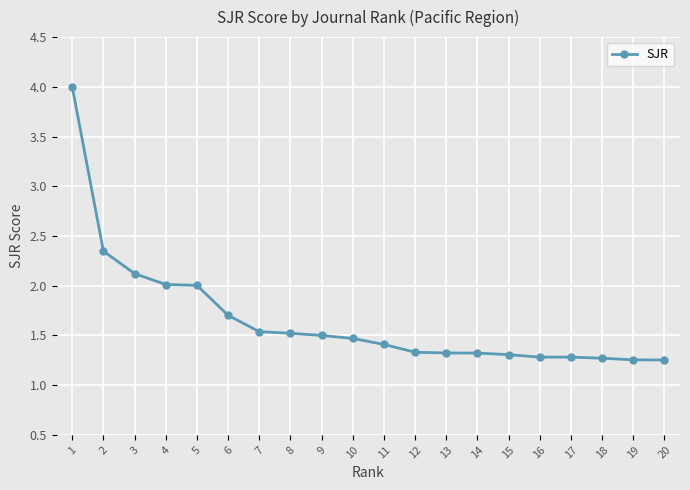

What is the greatest value displayed?

4.0